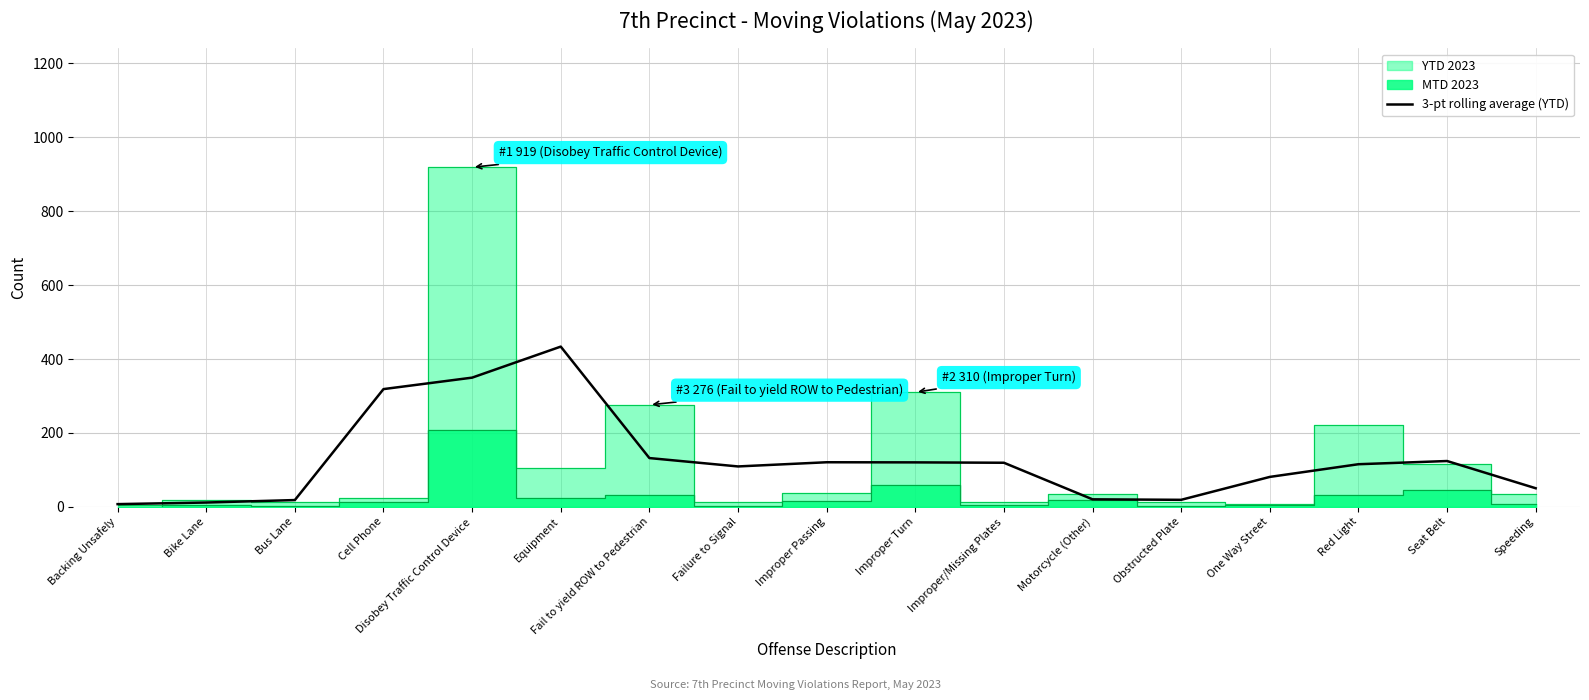

True or false: 3-pt rolling average (YTD) has a value of 119.3 at Improper/Missing Plates.

True